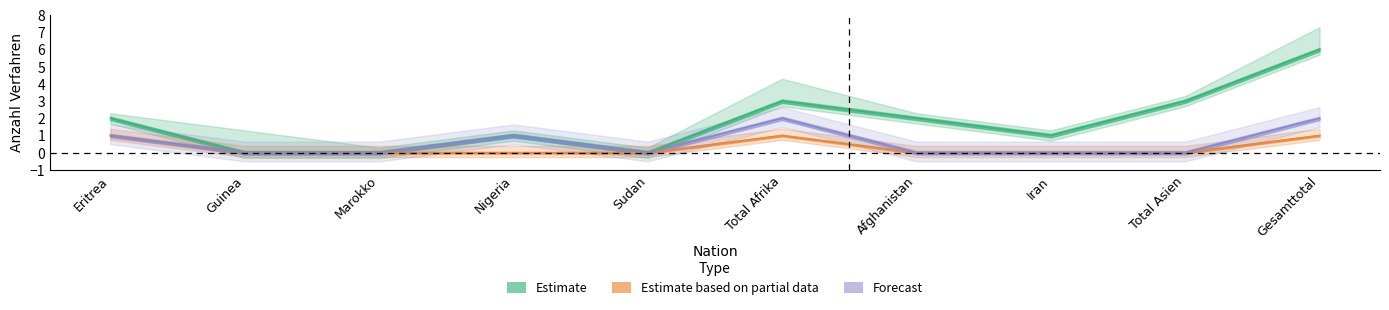

Reading right to left, what are all the values shown in this chart?

Out-Verfahren Zustimmungen: 6	3	1	2	3	0	1	0	0	2
In-Verfahren Total: 1	0	0	0	1	0	0	0	0	1
Überstellungen Out: 2	0	0	0	2	0	1	0	0	1